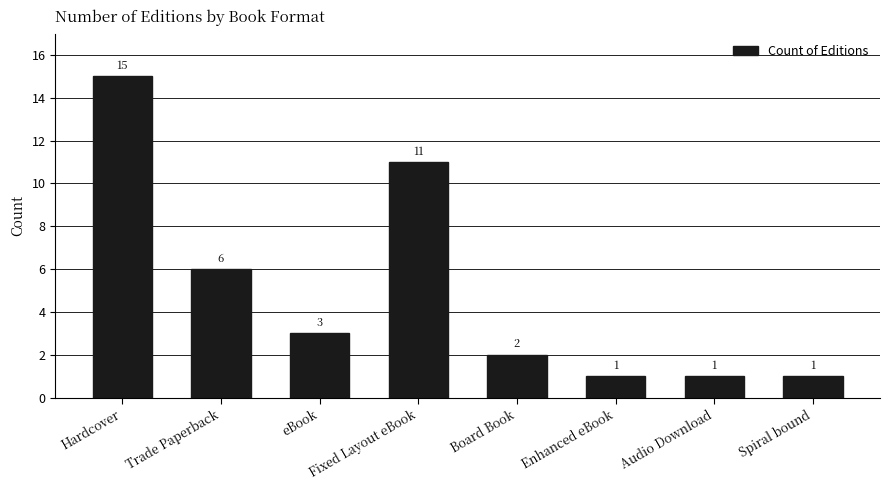

Reading right to left, transcribe all the data shown in this chart.

Spiral bound=1	Audio Download=1	Enhanced eBook=1	Board Book=2	Fixed Layout eBook=11	eBook=3	Trade Paperback=6	Hardcover=15